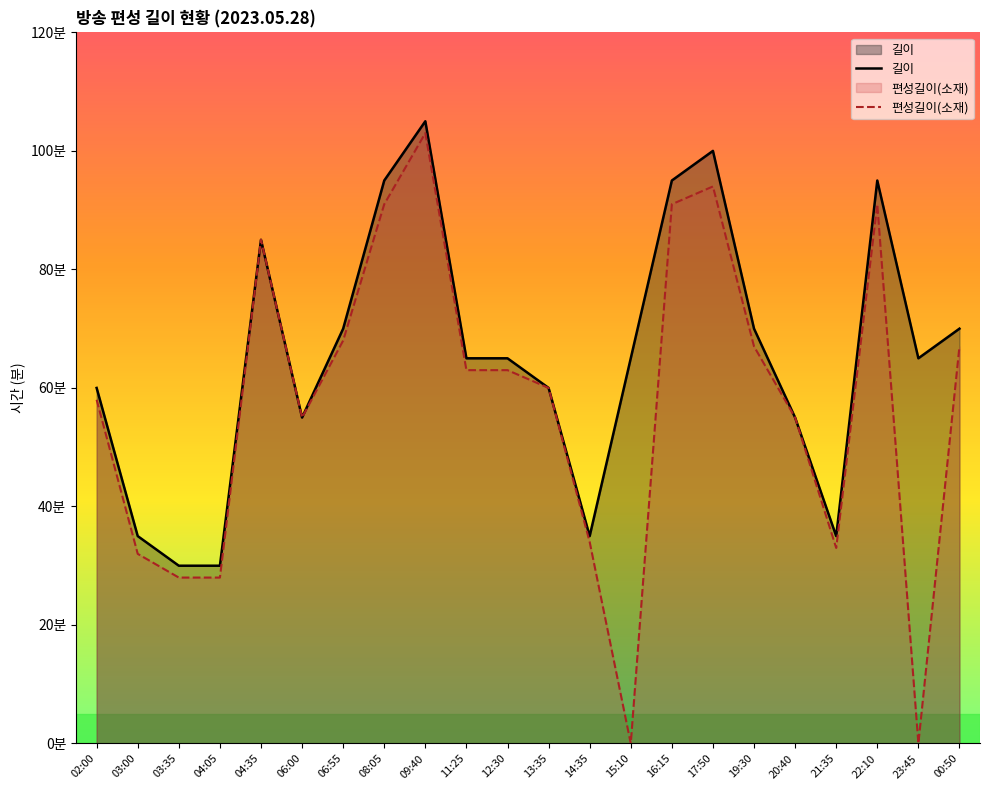

The value of 길이 at 08:05 is 95. True or false?

True